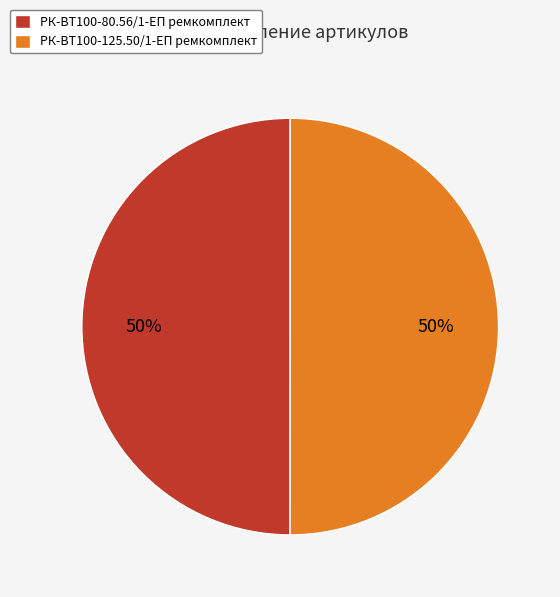

To the nearest percent, what is the combined percentage of РК-ВТ100-80.56/1-ЕП ремкомплект and РК-ВТ100-125.50/1-ЕП ремкомплект?

100%